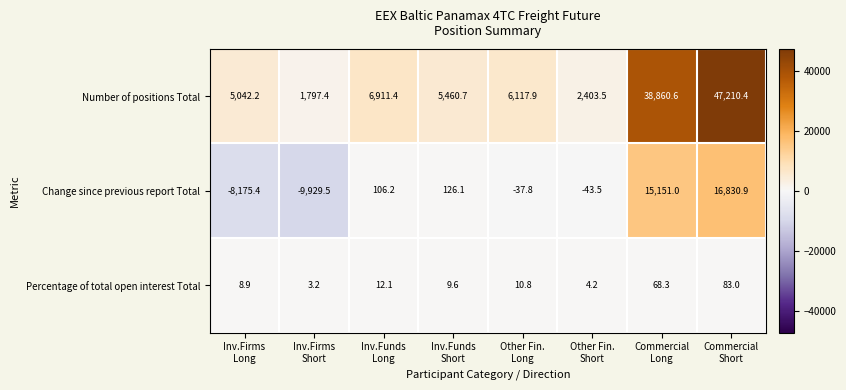

Reading left to right, what are all the values shown in this chart?

Number of positions Total: 5042.2	1797.4	6911.4	5460.7	6117.9	2403.5	38860.6	47210.4
Change since previous report Total: -8175.4	-9929.5	106.2	126.1	-37.8	-43.5	15151.0	16830.9
Percentage of total open interest Total: 8.9	3.2	12.1	9.6	10.8	4.2	68.3	83.0